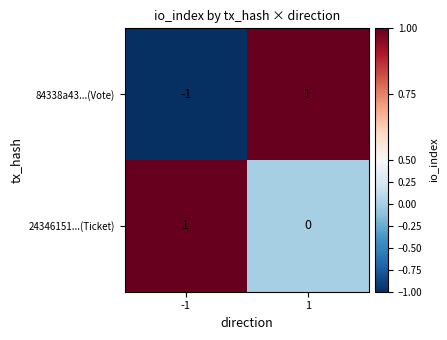

Is it true that 84338a43...(Vote) equals 2 at 1?

False